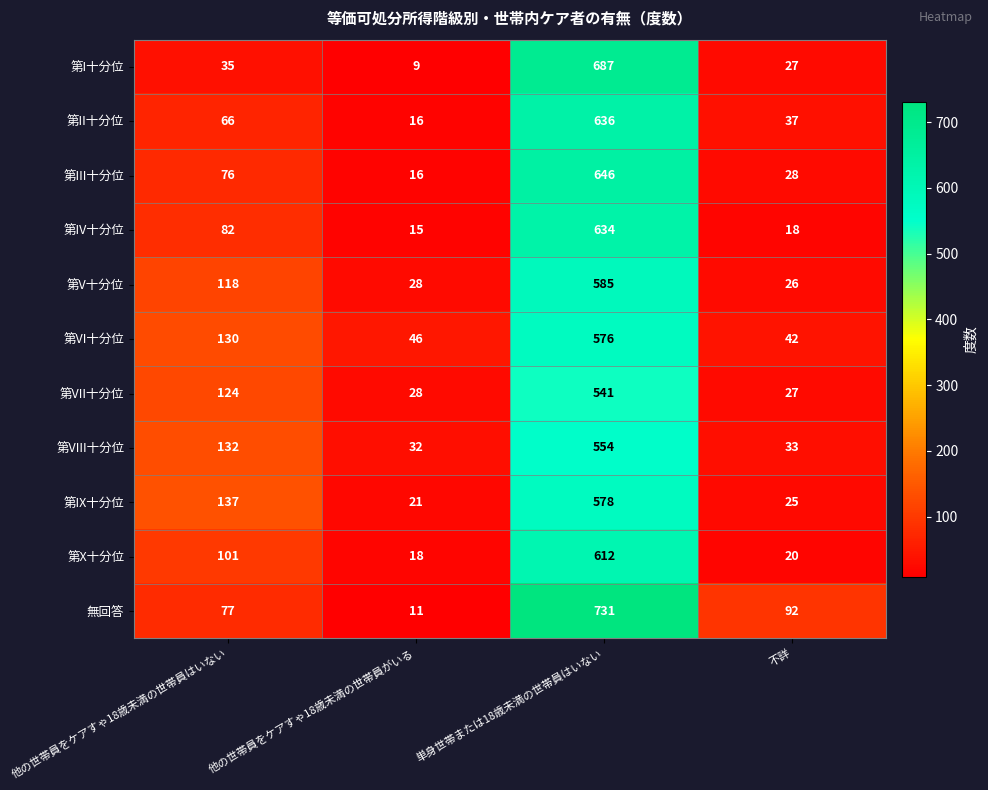

What is the difference between the 第VII十分位 values at 他の世帯員をケアすゃ18歳未満の世帯員はいない and 単身世帯または18歳未満の世帯員はいない?

417